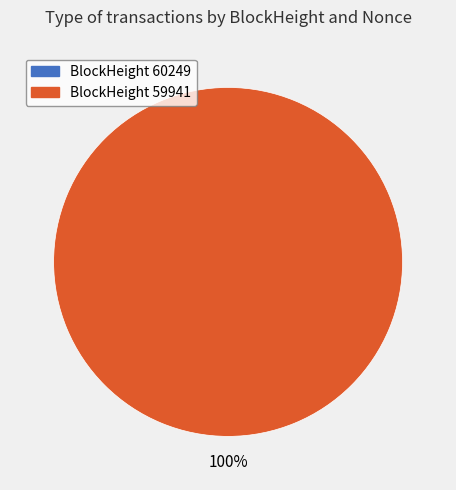

Is there any slice that represents more than half of the pie?

Yes